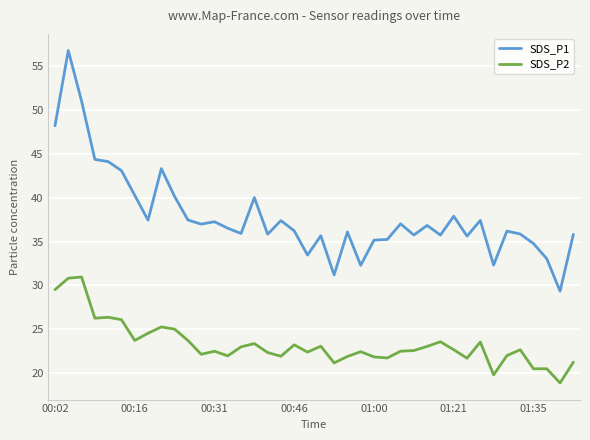

True or false: SDS_P1 and SDS_P2 intersect in this chart.

False